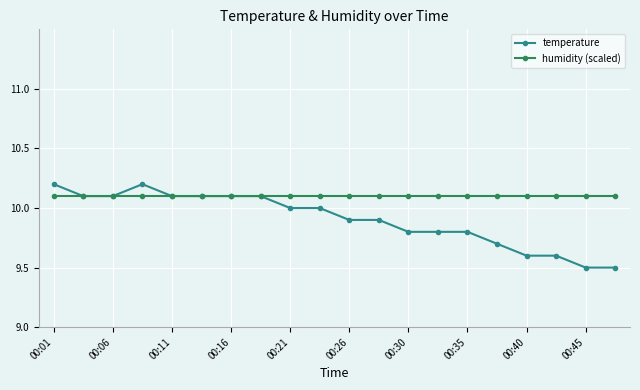

Which series has the largest total across all categories?

humidity (scaled)